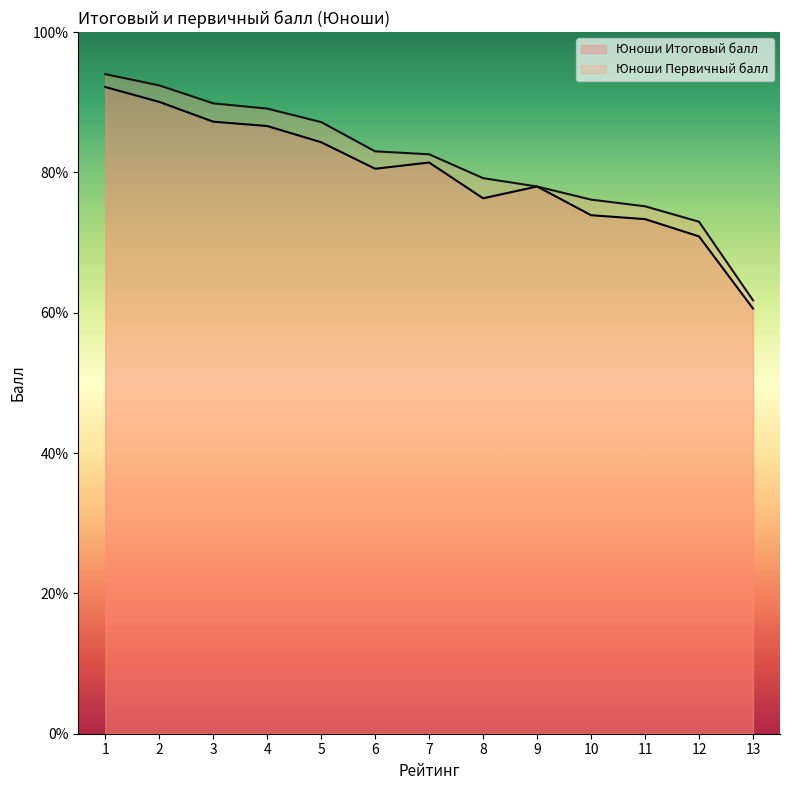

How many data points does each series have?

13